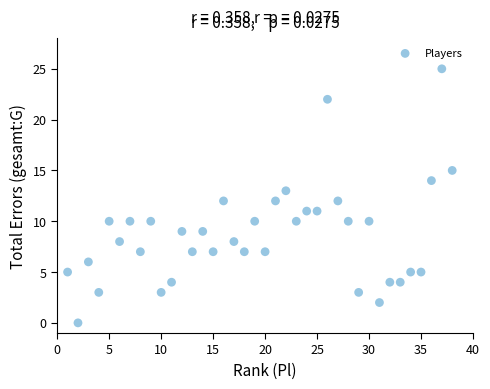

What is the range of X values (max minus min)?

37